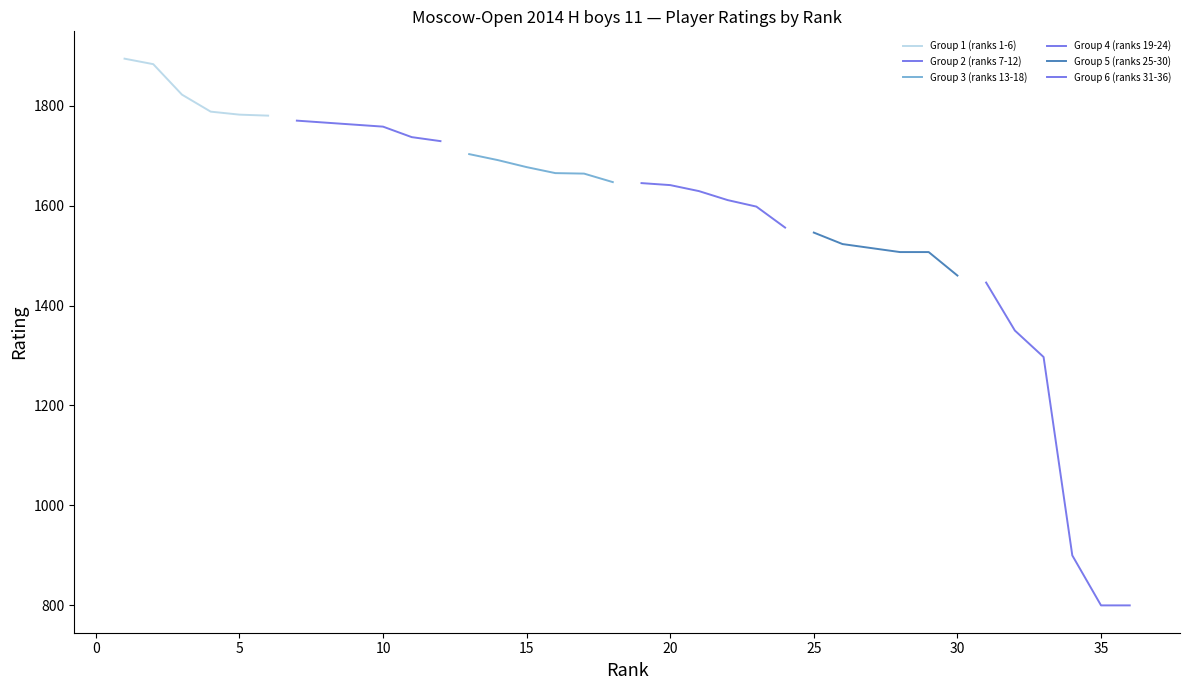

Which category has the highest value in the Group 5 (ranks 25-30) series?

25